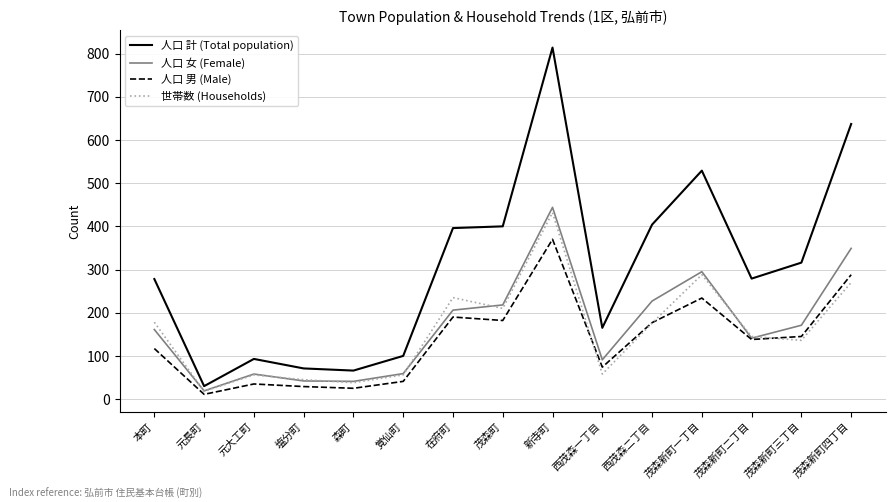

What is the difference between the maximum and second lowest values in the 人口 計 (Total population) series?

748